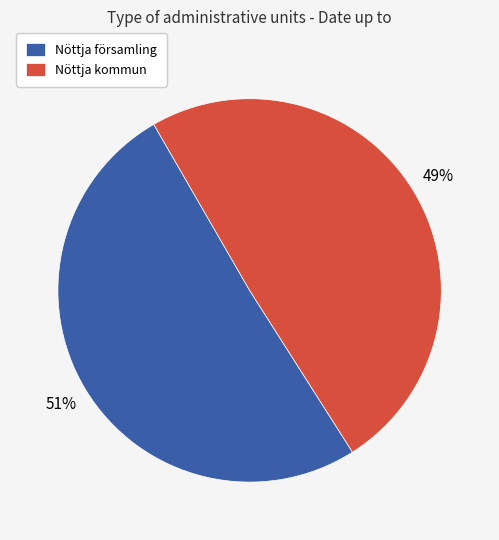

Combined, do Nöttja församling and Nöttja kommun account for over 50%?

Yes